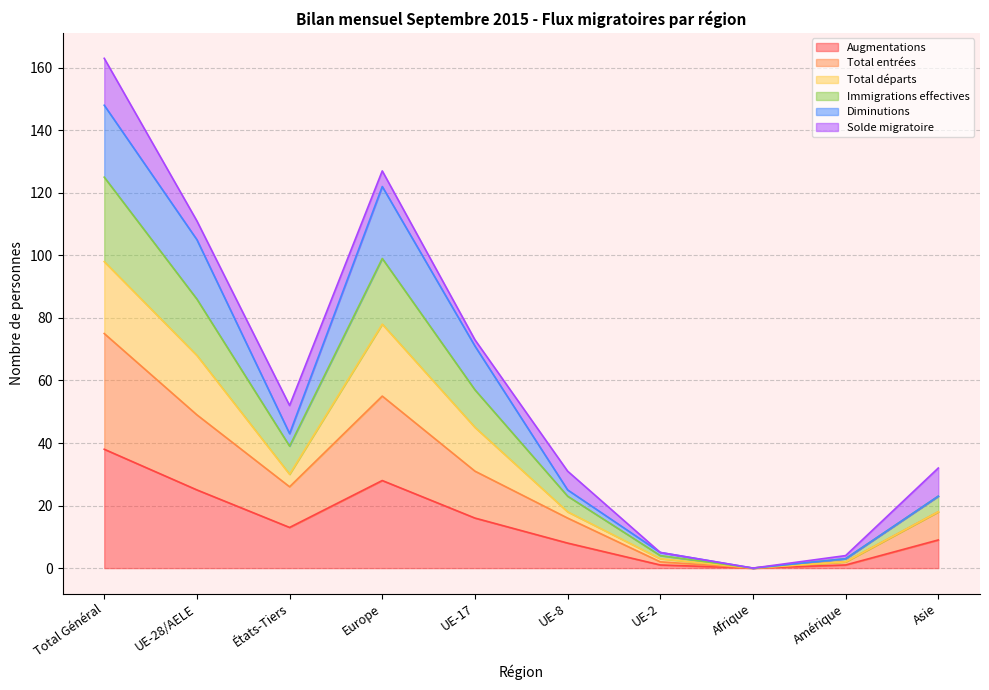

Is the value of Augmentations at Asie greater than the value of Immigrations effectives at Total Général?

No